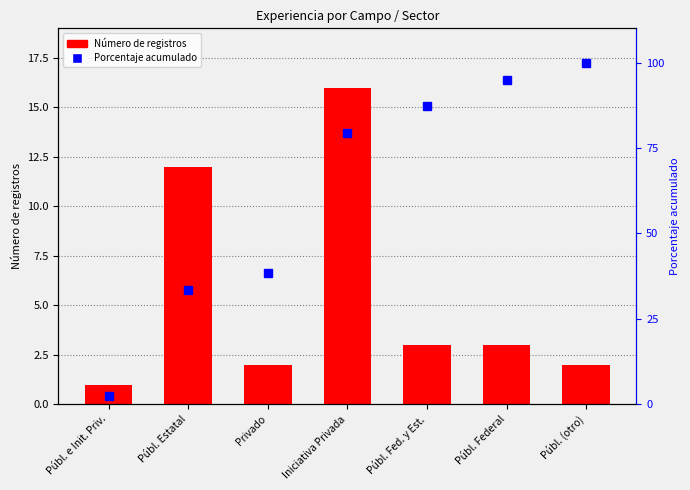

What is the sum of all Número de registros values?

39.0